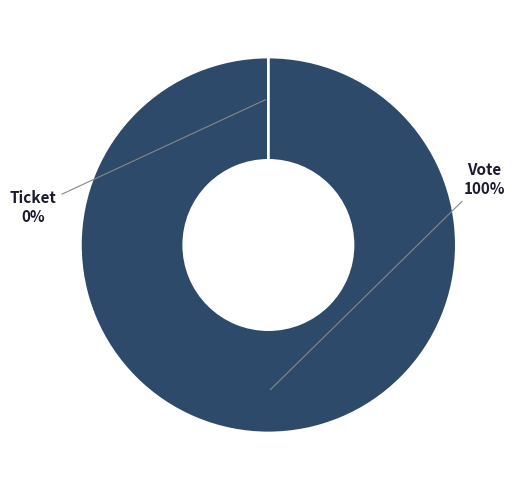

Between Vote and Ticket, which is larger?

Vote